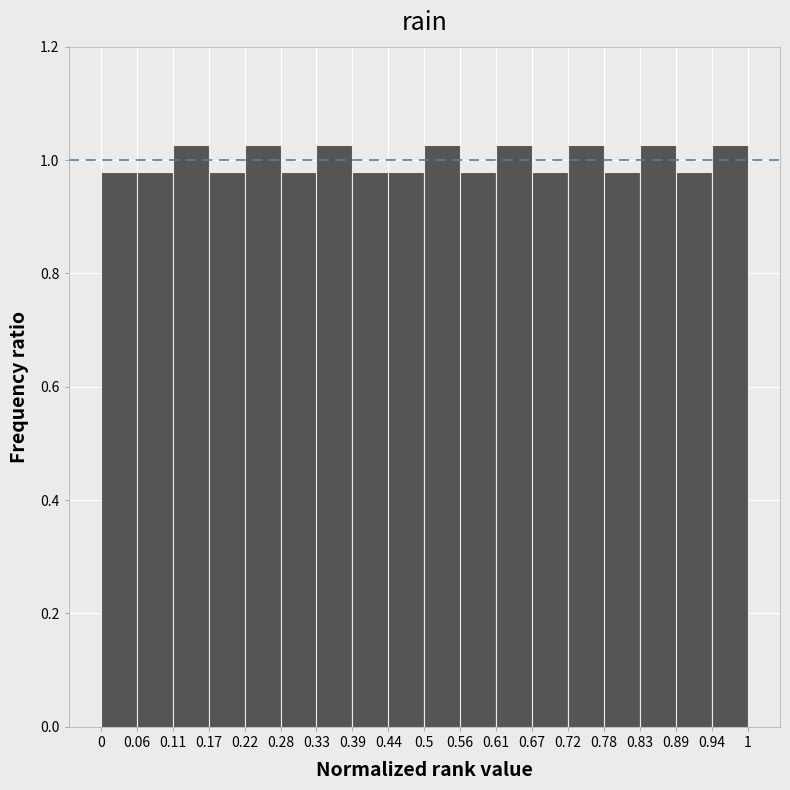

What is the height of the bar covering 0.33 to 0.39 on the x-axis? The values are not printed on the chart, so give them approximately, as read against the axis.

1.02